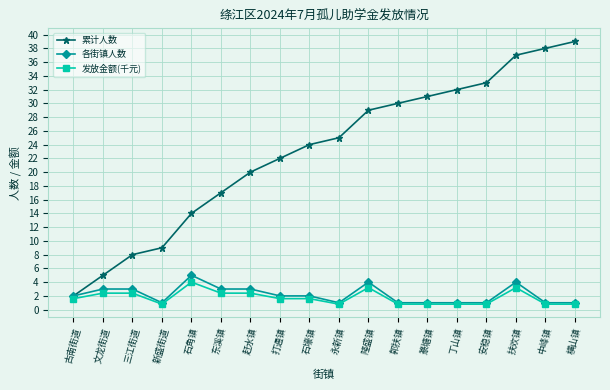

True or false: 各街镇人数 has more than 1 points higher than both neighbors.

True